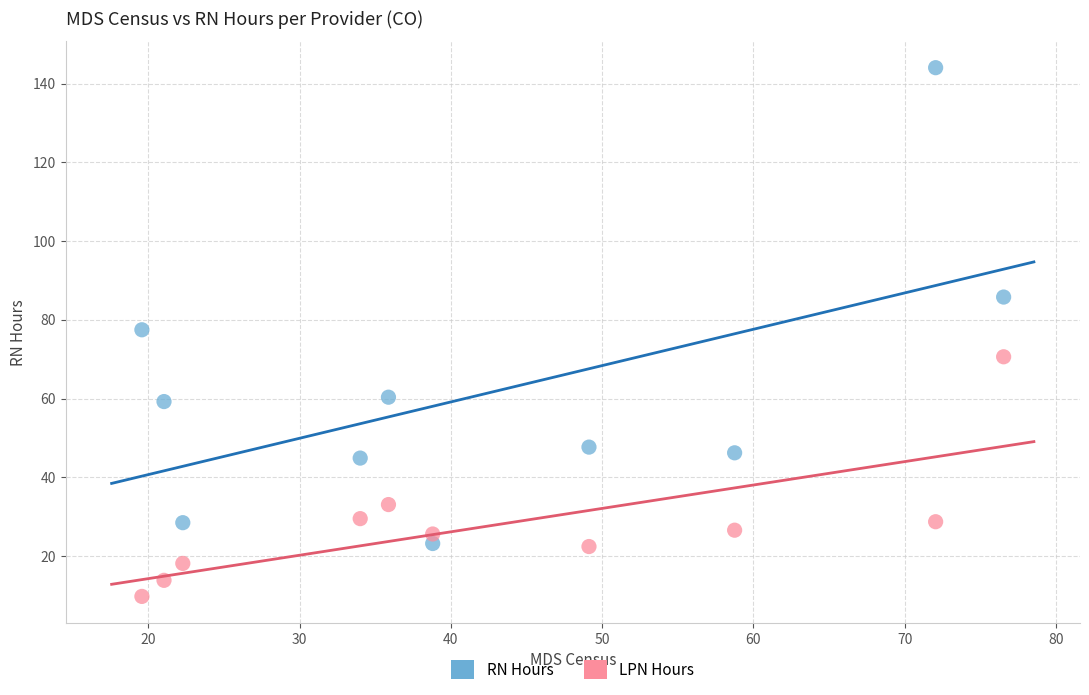

Which series contains the highest Y value?

RN Hours